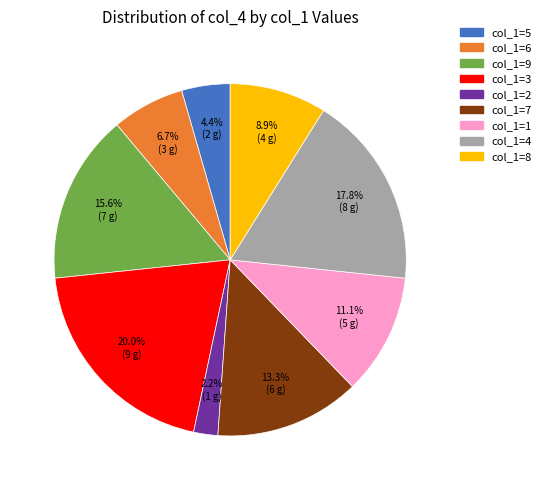

Which category has the biggest portion of the pie?

col_1=3